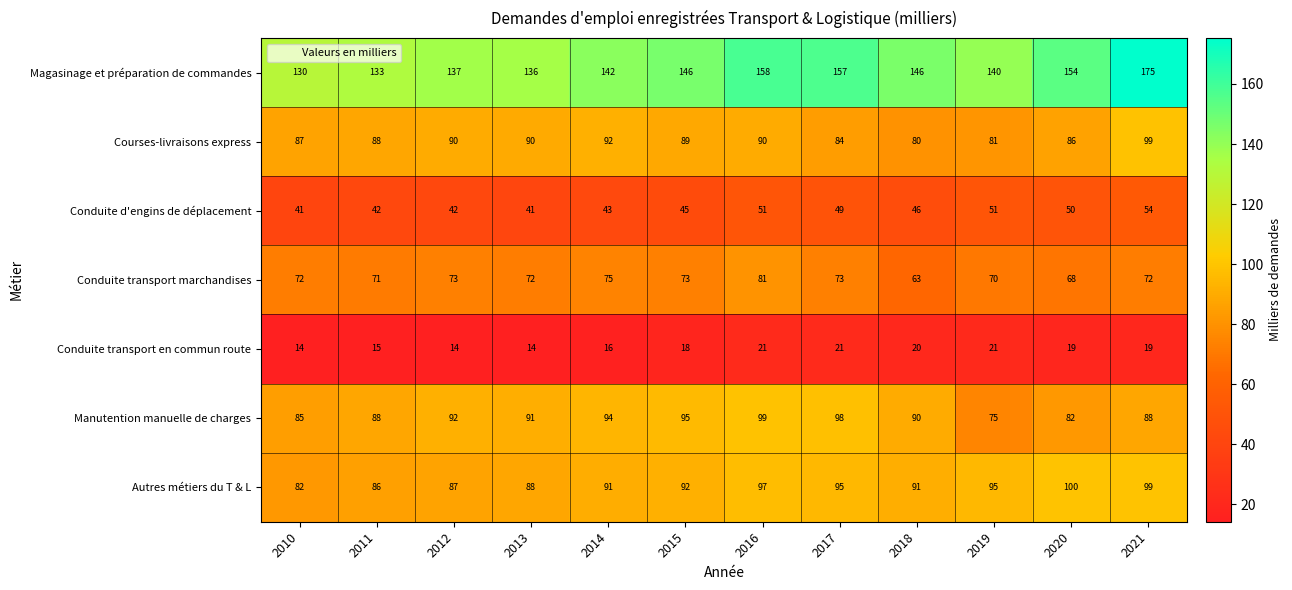

Rank the series at 2017 from highest to lowest value.

Magasinage et préparation de commandes, Manutention manuelle de charges, Autres métiers du T & L, Courses-livraisons express, Conduite transport marchandises, Conduite d'engins de déplacement, Conduite transport en commun route